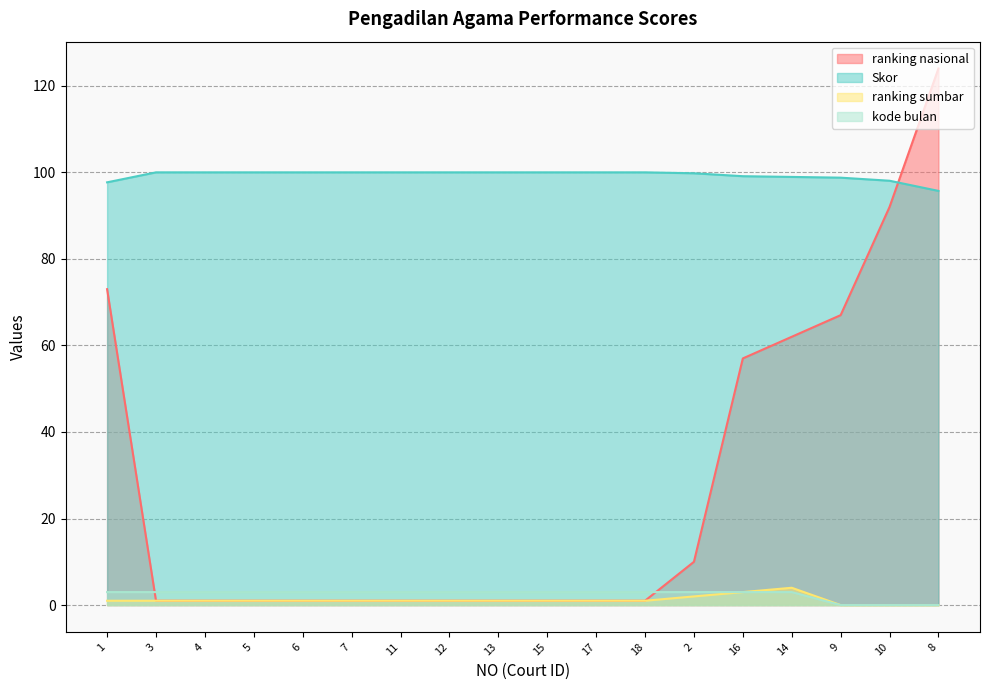

What value does the ranking nasional series have at 18?

1.0